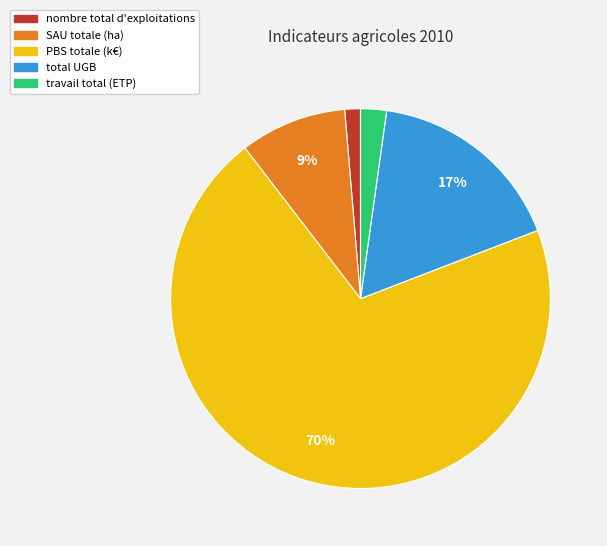

To the nearest percent, what portion does travail total (ETP) represent?

2%